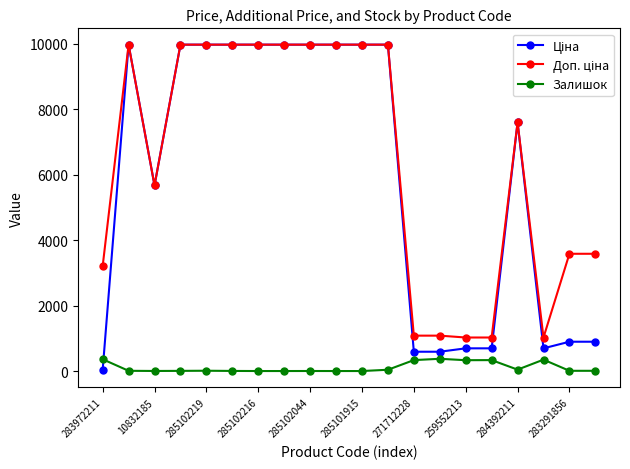

What is the maximum value shown in the chart?

9975.0